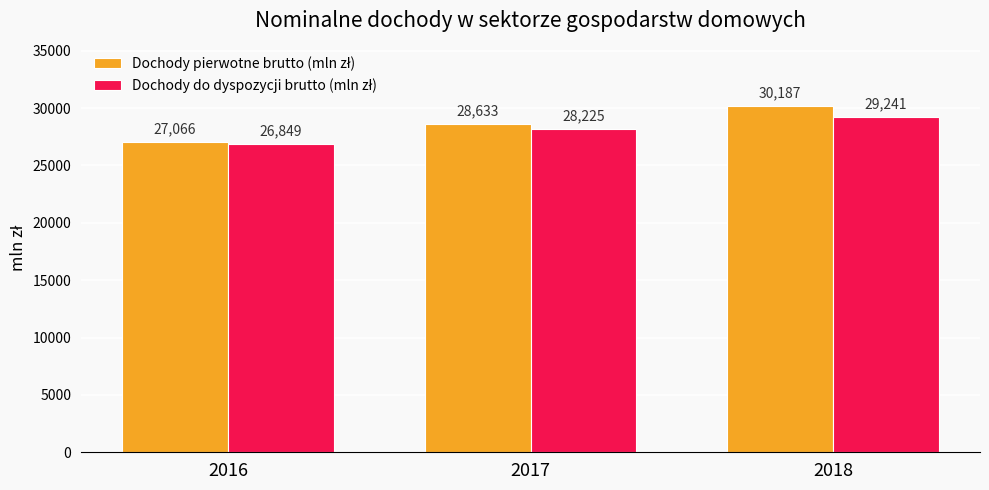

What is the difference between the highest and lowest values at 2018?

946